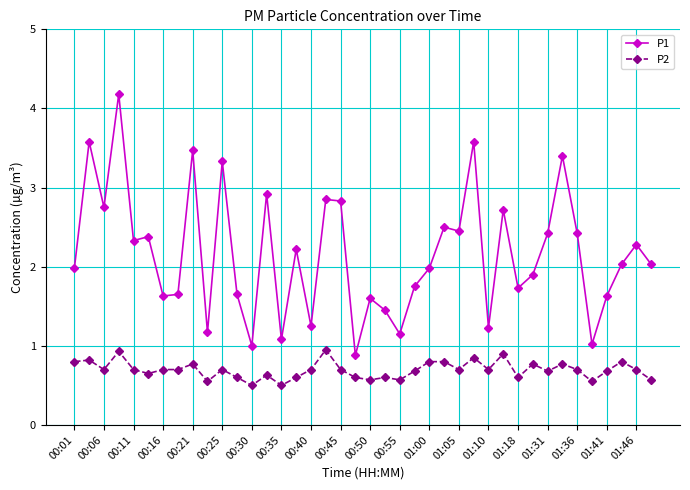

What is the value of the P1 point at the 39th from the left?

2.3